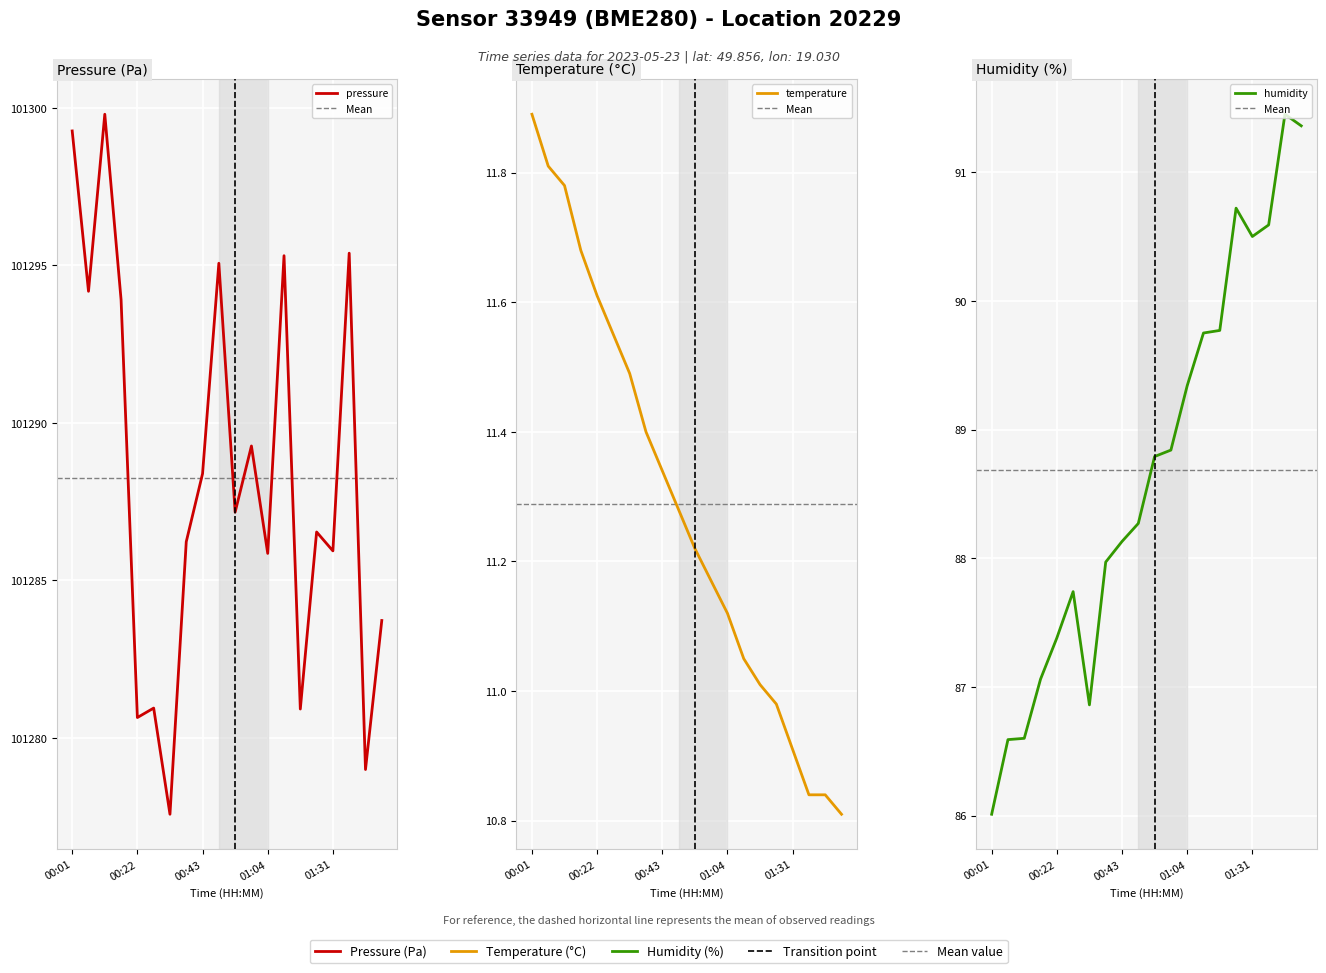

What is the difference between the pressure values at 01:31 and 01:20?

0.6